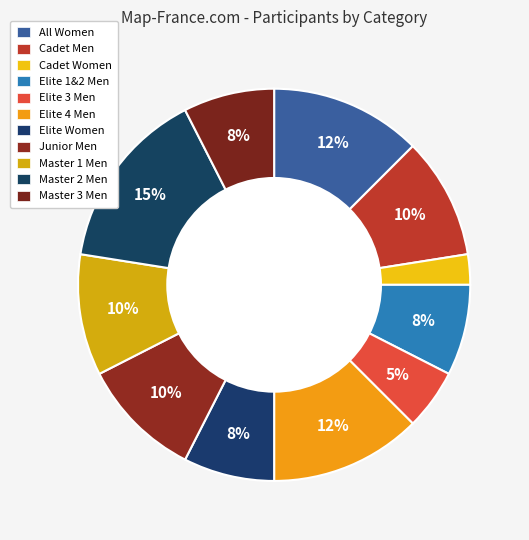

How many slices are in this pie chart?

11